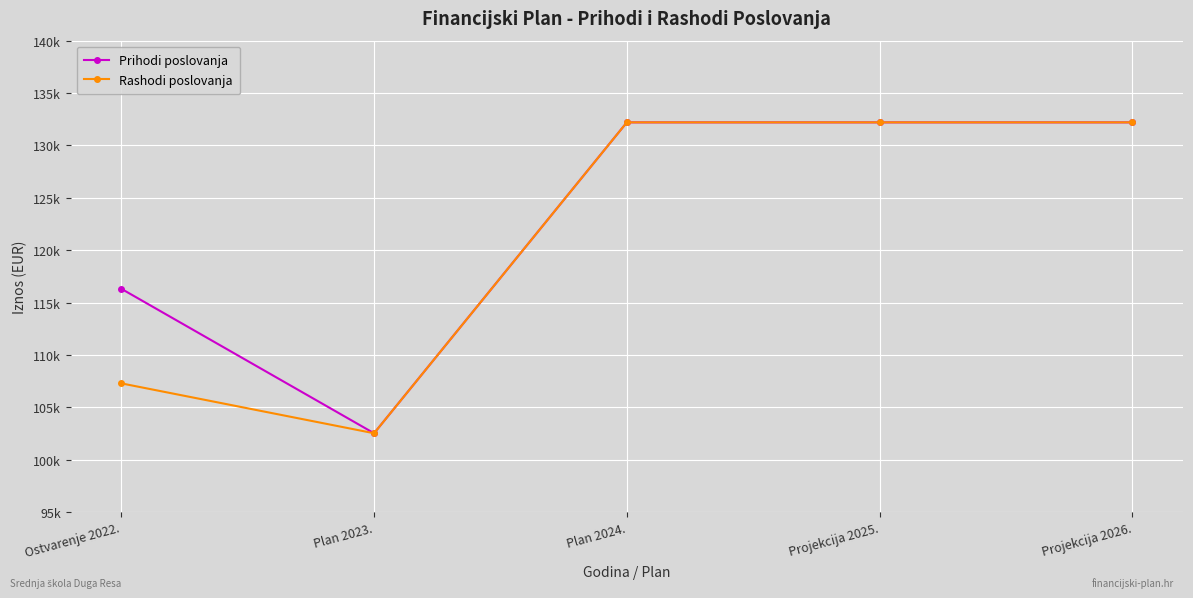

How many interior local valleys does the Prihodi poslovanja series have?

1